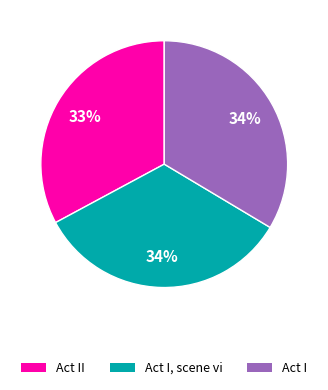

To the nearest percent, what is the difference between the largest and smallest slice percentages?

1%